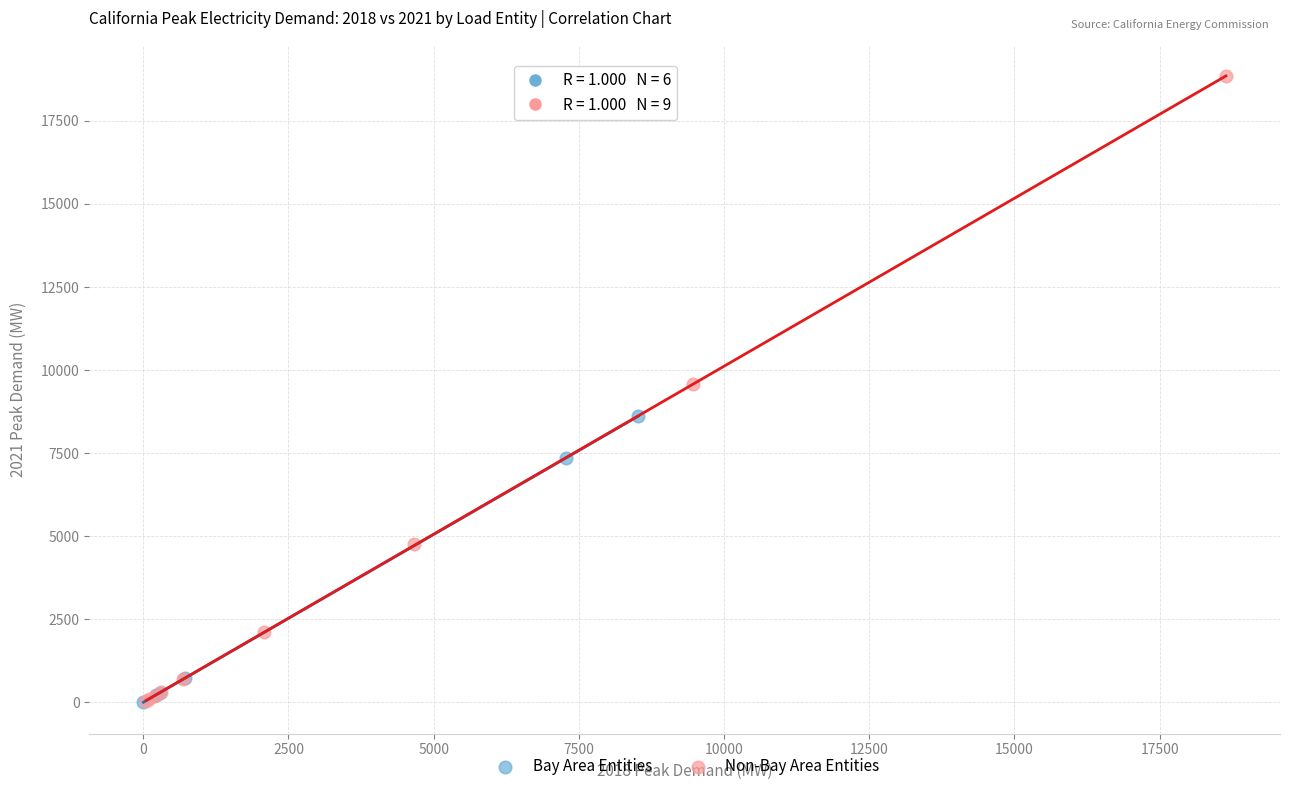

Which series has the widest spread of Y values?

Non-Bay Area Entities